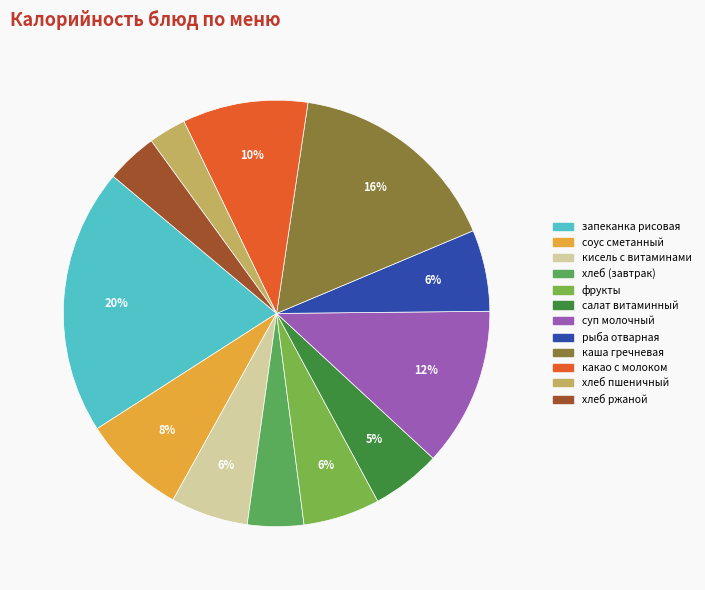

To the nearest percent, what portion does какао с молоком represent?

10%